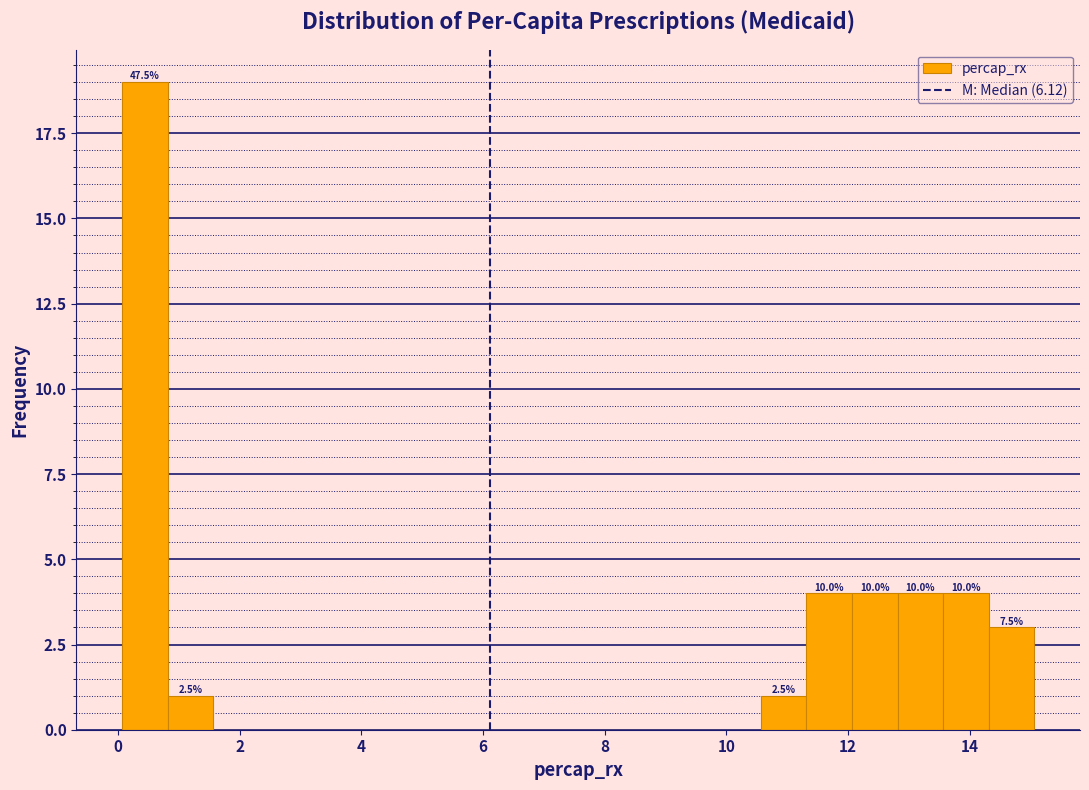

Read against the x-axis, roughly where is the centre of the tallest bar?

0.4